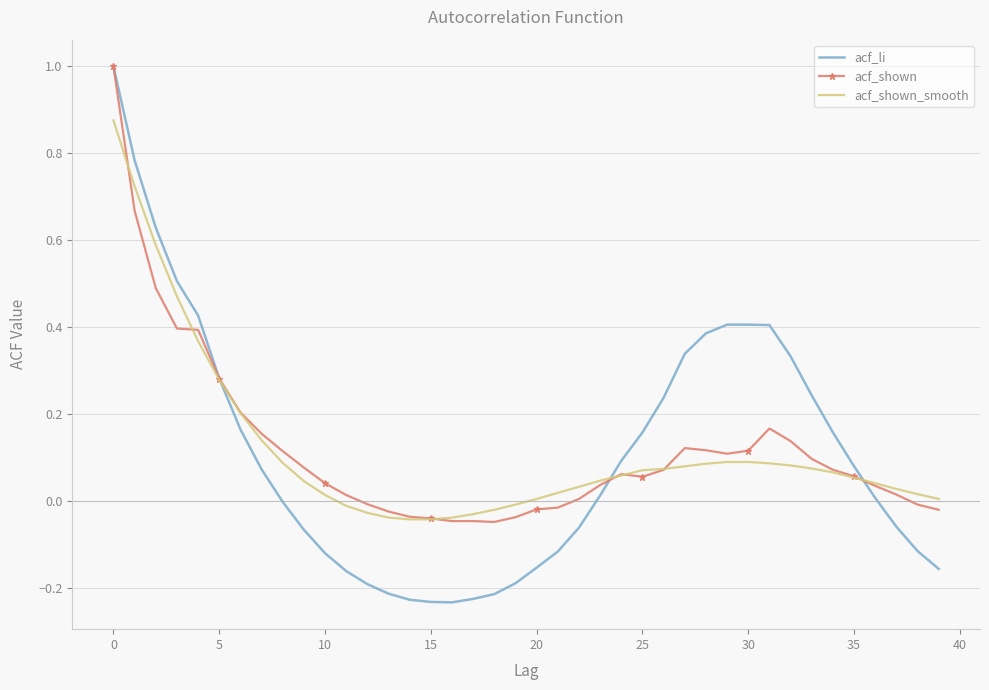

Which series has the largest range (max minus min)?

acf_li